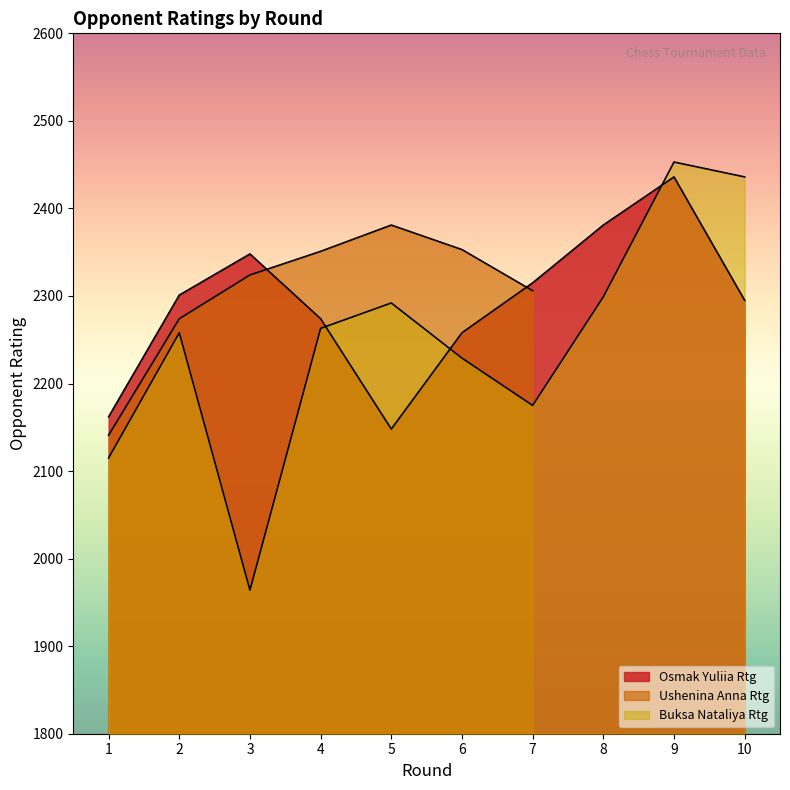

What is the minimum value shown in the chart?

1964